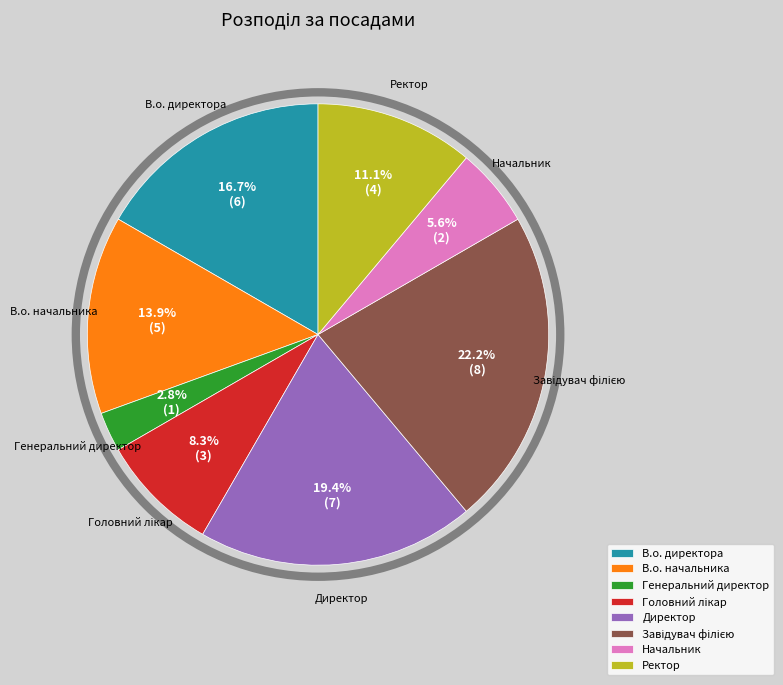

To the nearest percent, what is the difference between the Начальник and Директор slice percentages?

14%